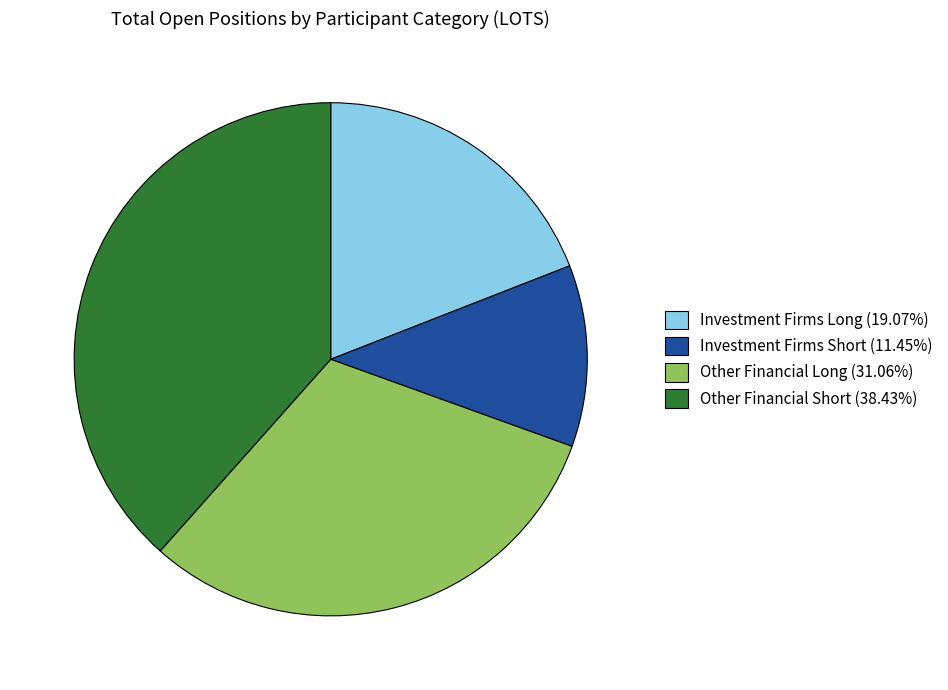

How many slices are in this pie chart?

4